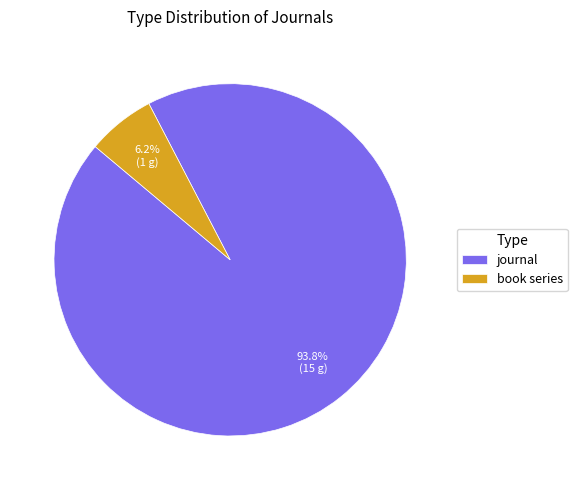

Count the number of slices in the pie.

2